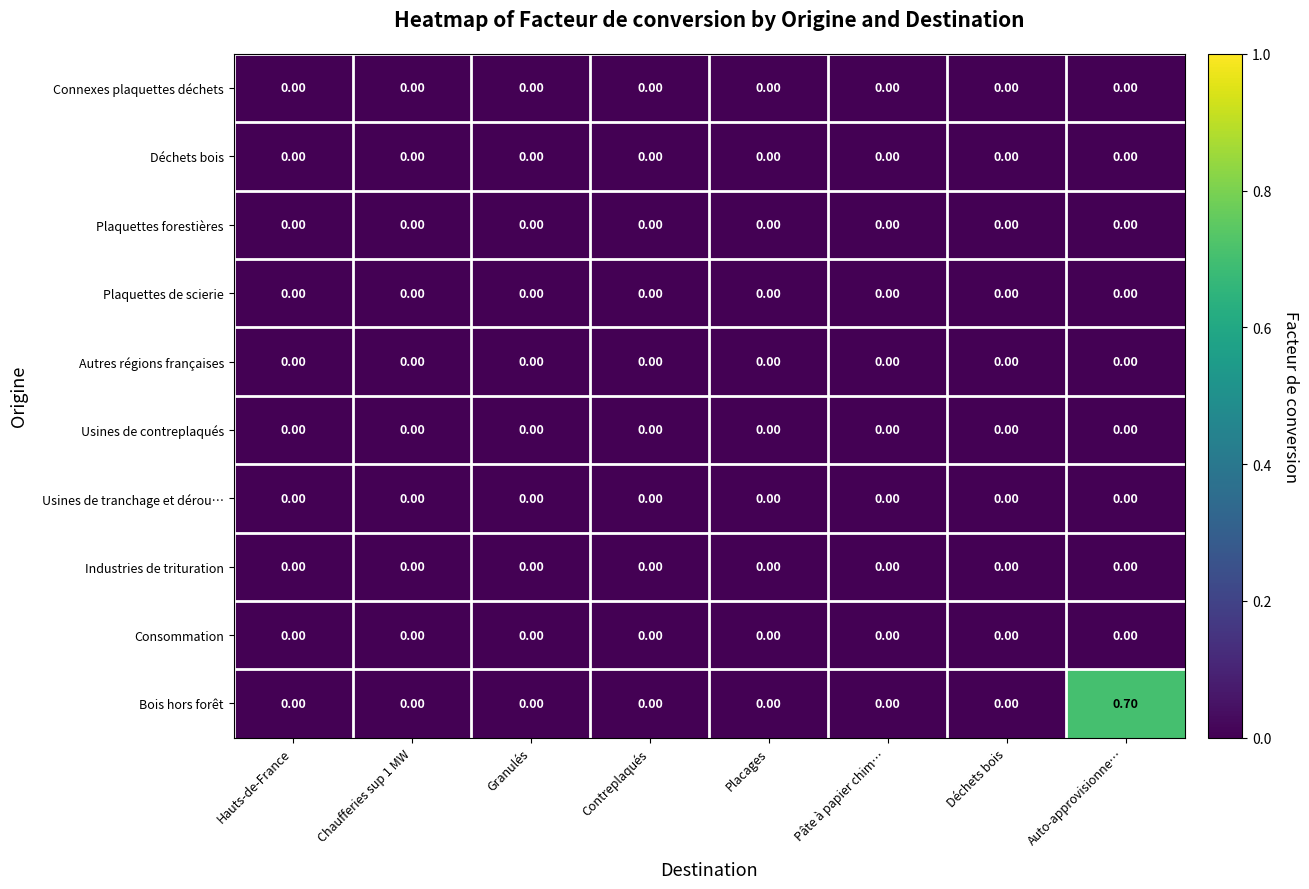

Which series has the largest range (max minus min)?

Bois hors forêt